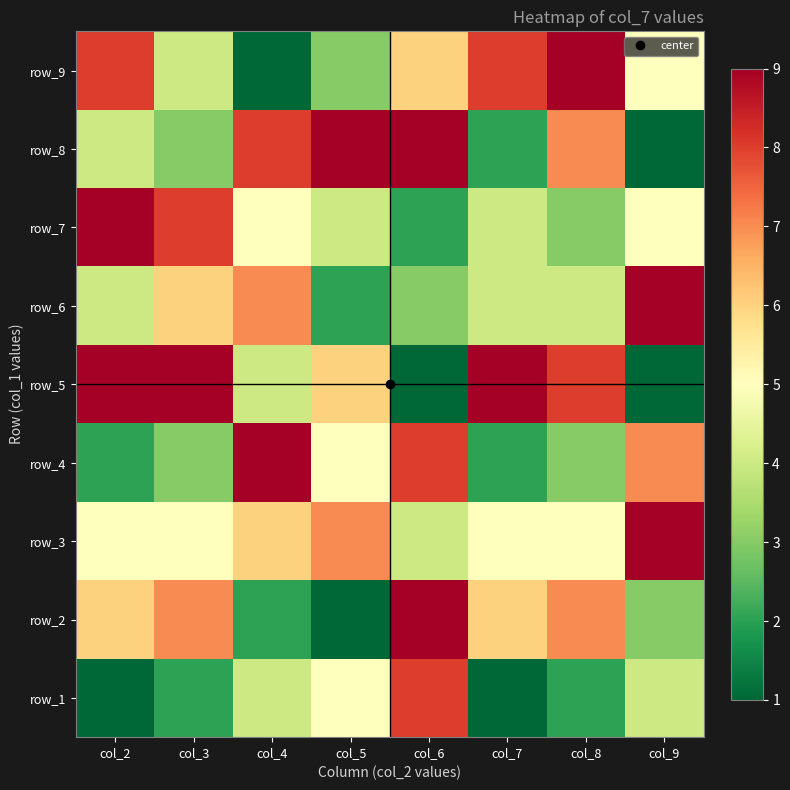

What is the minimum value shown in the chart?

1